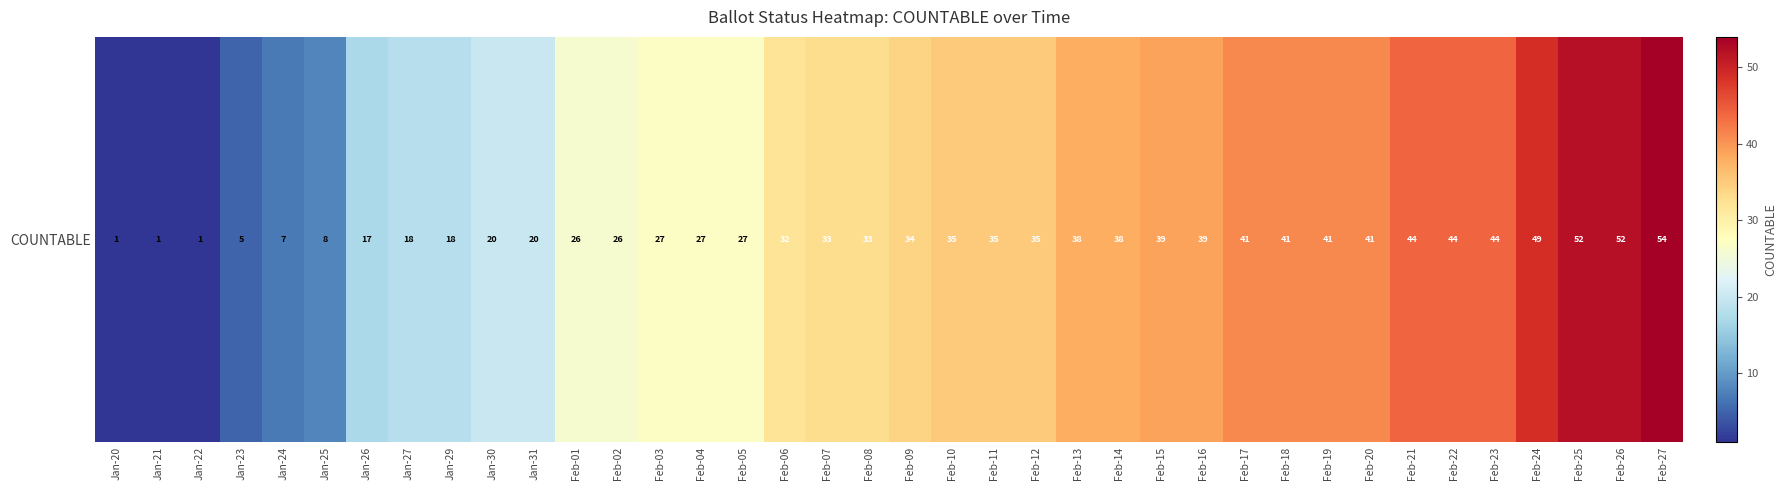

Reading right to left, what are all the values shown in this chart?

Feb-27=54	Feb-26=52	Feb-25=52	Feb-24=49	Feb-23=44	Feb-22=44	Feb-21=44	Feb-20=41	Feb-19=41	Feb-18=41	Feb-17=41	Feb-16=39	Feb-15=39	Feb-14=38	Feb-13=38	Feb-12=35	Feb-11=35	Feb-10=35	Feb-09=34	Feb-08=33	Feb-07=33	Feb-06=32	Feb-05=27	Feb-04=27	Feb-03=27	Feb-02=26	Feb-01=26	Jan-31=20	Jan-30=20	Jan-29=18	Jan-27=18	Jan-26=17	Jan-25=8	Jan-24=7	Jan-23=5	Jan-22=1	Jan-21=1	Jan-20=1